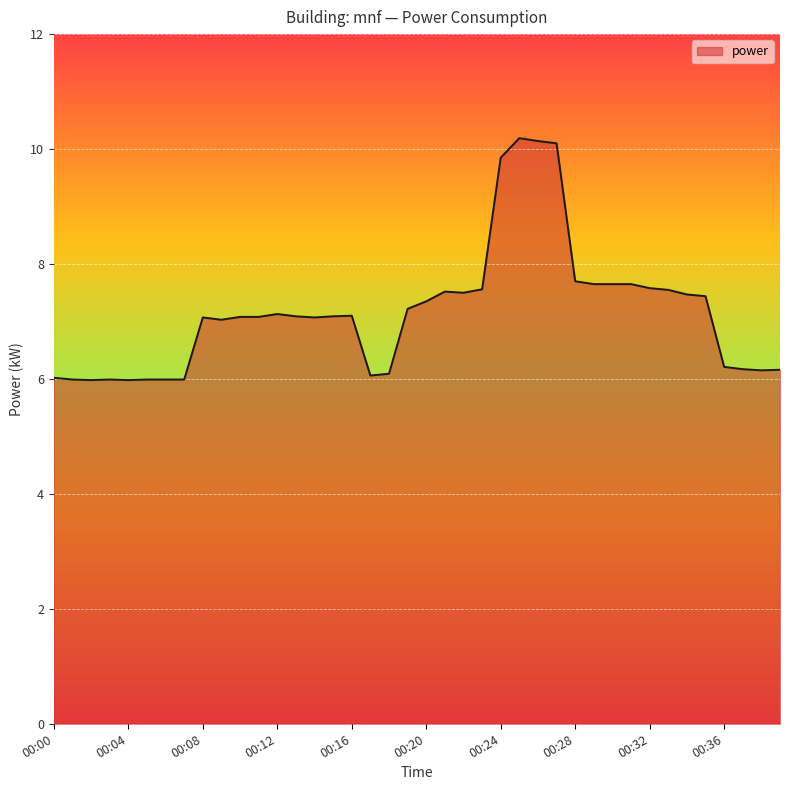

What is the difference between the maximum and minimum values?

4.2